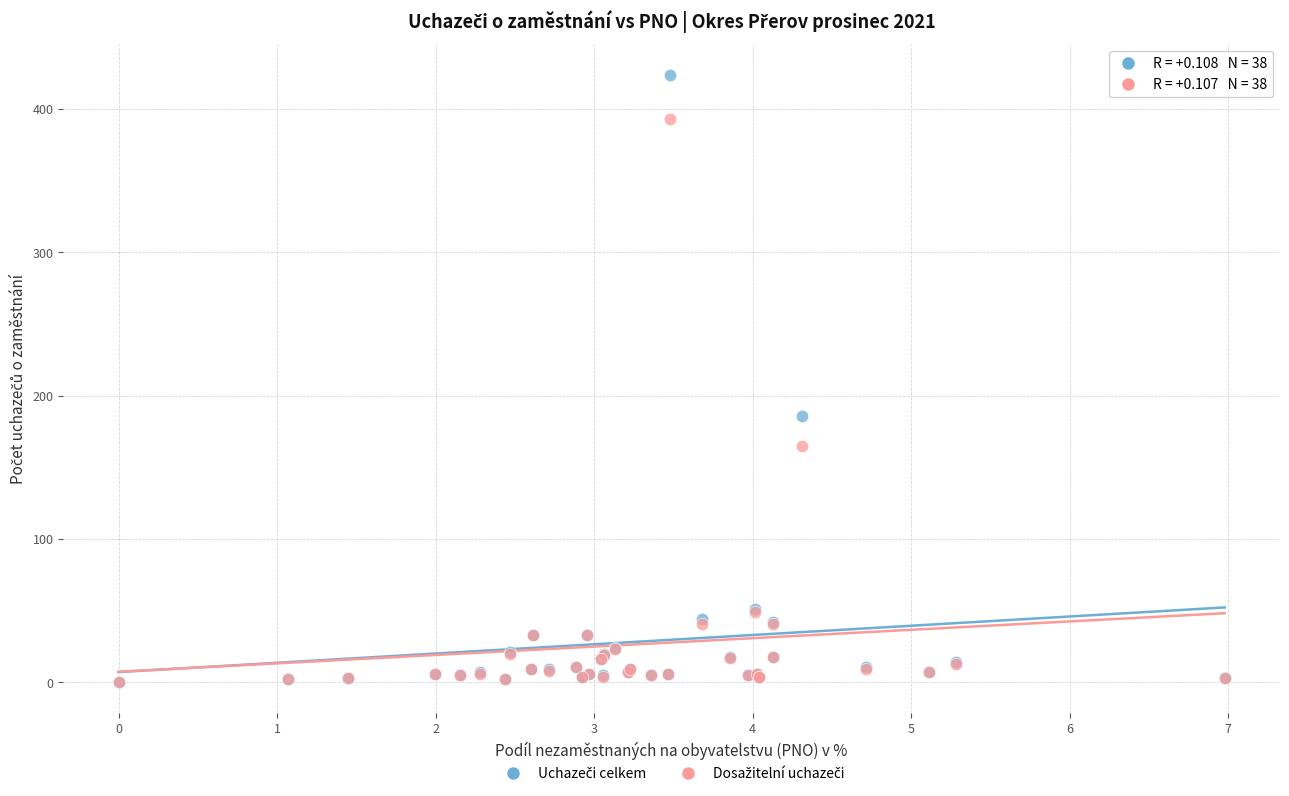

Across all series, what Y value is closest to 212?

186